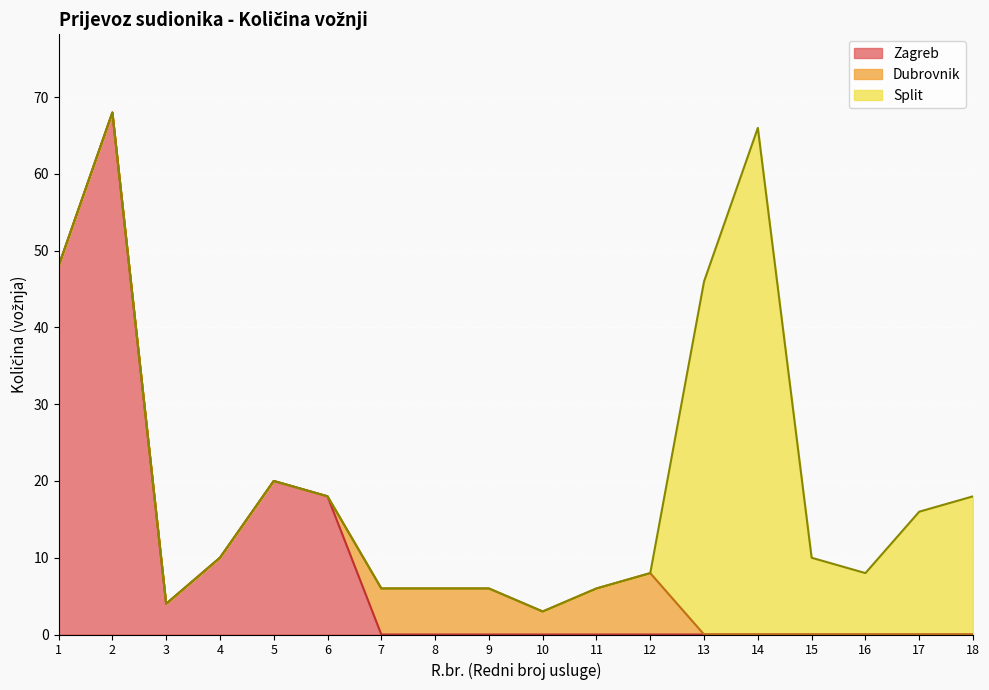

What is the maximum value for Zagreb?

68